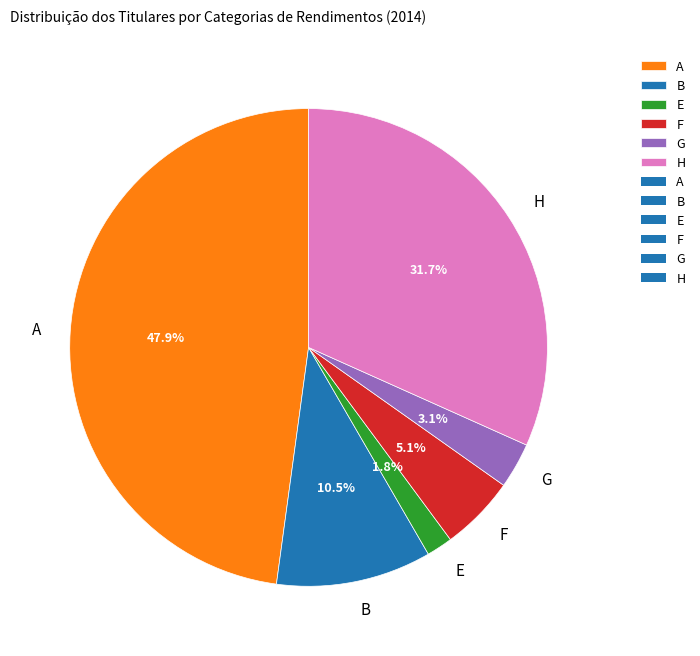

What is the largest slice in the pie chart?

A